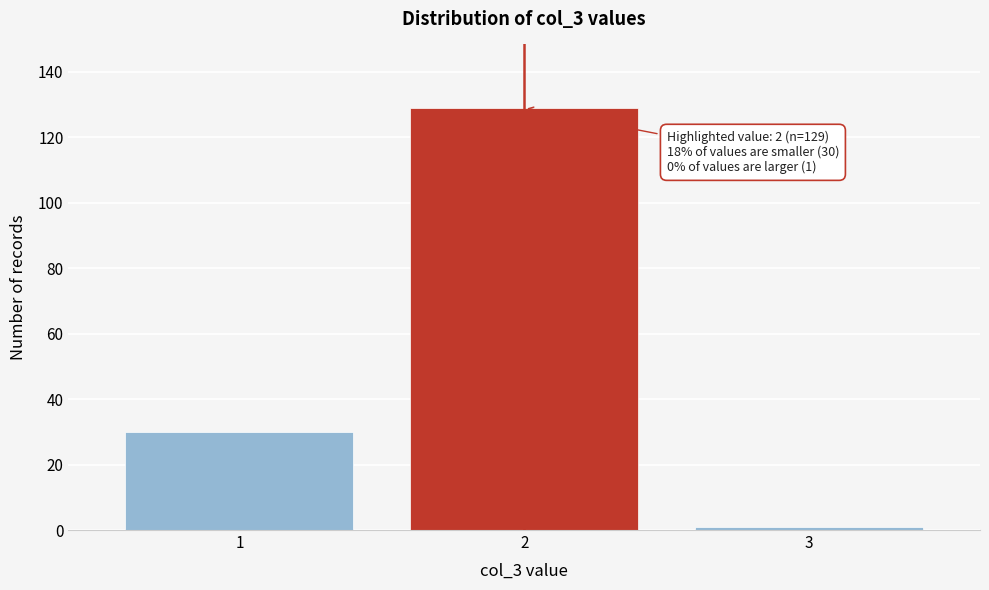

Reading left to right, extract all data points from this chart.

30	129	1